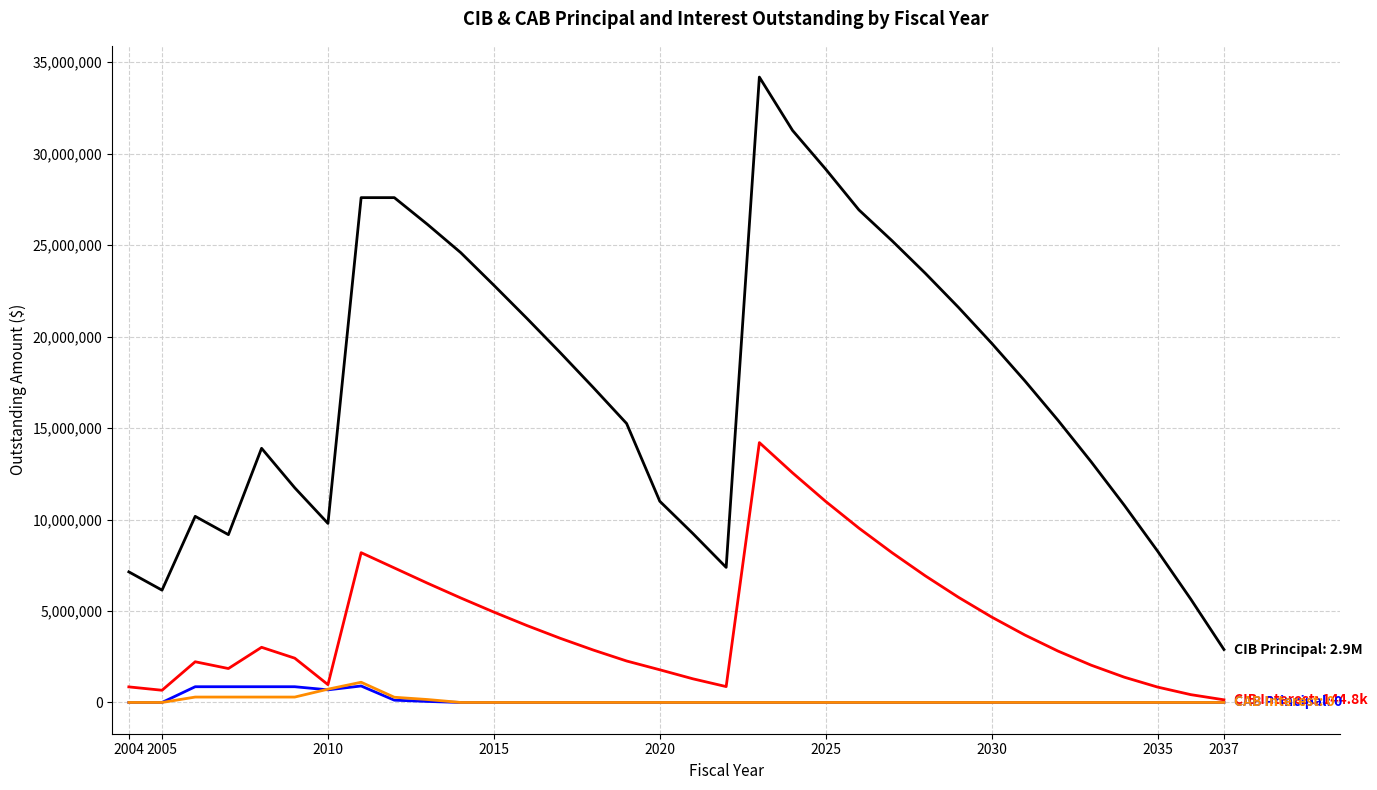

Is this an area chart (filled region under the line)?

No